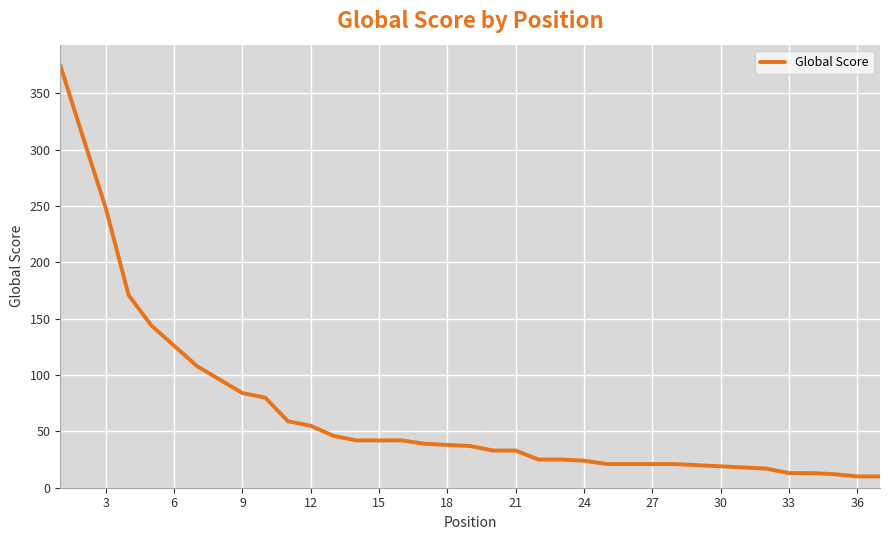

What is the smallest value displayed?

10